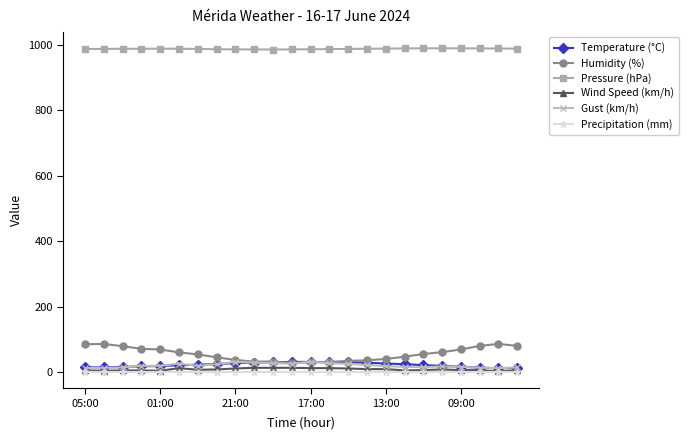

True or false: Humidity (%) and Precipitation (mm) intersect in this chart.

False